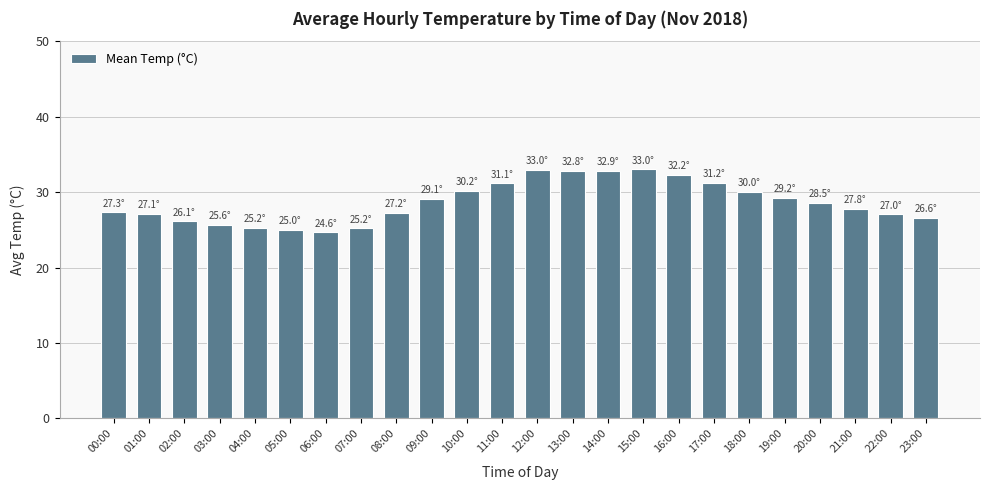

What is the sum of all values?

688.0